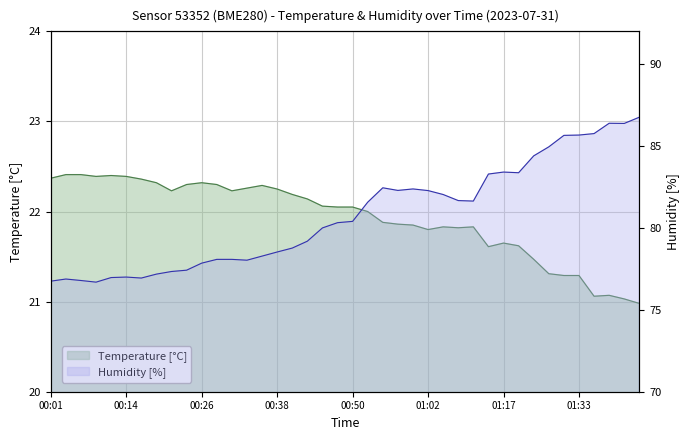

Reading right to left, extract all data points from this chart.

temperature: 01:43=21.0	01:40=21.0	01:38=21.1	01:35=21.1	01:33=21.3	01:30=21.3	01:28=21.3	01:25=21.5	01:20=21.6	01:17=21.6	01:15=21.6	01:12=21.8	01:10=21.8	01:05=21.8	01:02=21.8	01:00=21.9	00:57=21.9	00:55=21.9	00:52=22.0	00:50=22.1	00:48=22.1	00:45=22.1	00:43=22.1	00:40=22.2	00:38=22.2	00:35=22.3	00:33=22.3	00:31=22.2	00:28=22.3	00:26=22.3	00:23=22.3	00:21=22.2	00:18=22.3	00:16=22.4	00:14=22.4	00:11=22.4	00:09=22.4	00:06=22.4	00:04=22.4	00:01=22.4
humidity: 01:43=86.8	01:40=86.4	01:38=86.4	01:35=85.8	01:33=85.7	01:30=85.7	01:28=85.0	01:25=84.4	01:20=83.4	01:17=83.4	01:15=83.3	01:12=81.6	01:10=81.7	01:05=82.0	01:02=82.3	01:00=82.4	00:57=82.3	00:55=82.5	00:52=81.6	00:50=80.4	00:48=80.3	00:45=80.0	00:43=79.2	00:40=78.8	00:38=78.5	00:35=78.3	00:33=78.0	00:31=78.1	00:28=78.1	00:26=77.8	00:23=77.4	00:21=77.3	00:18=77.2	00:16=76.9	00:14=77.0	00:11=77.0	00:09=76.7	00:06=76.8	00:04=76.9	00:01=76.8